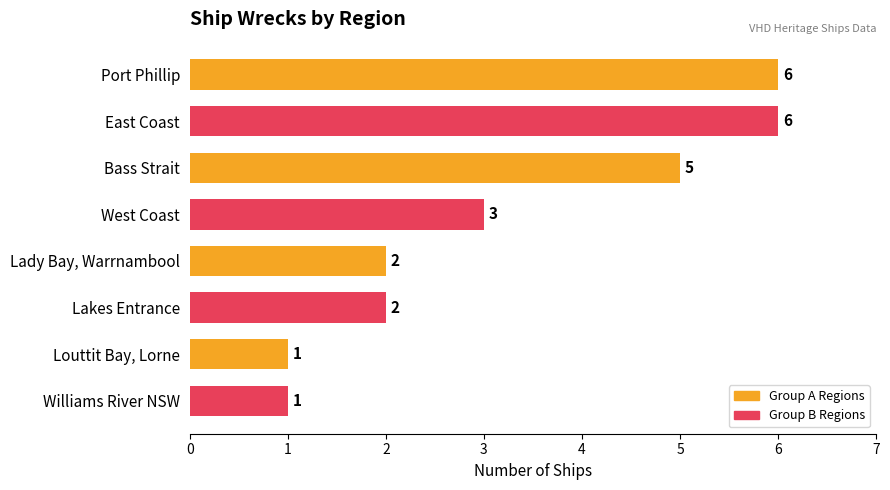

True or false: the data shows 2 at Lady Bay, Warrnambool.

True